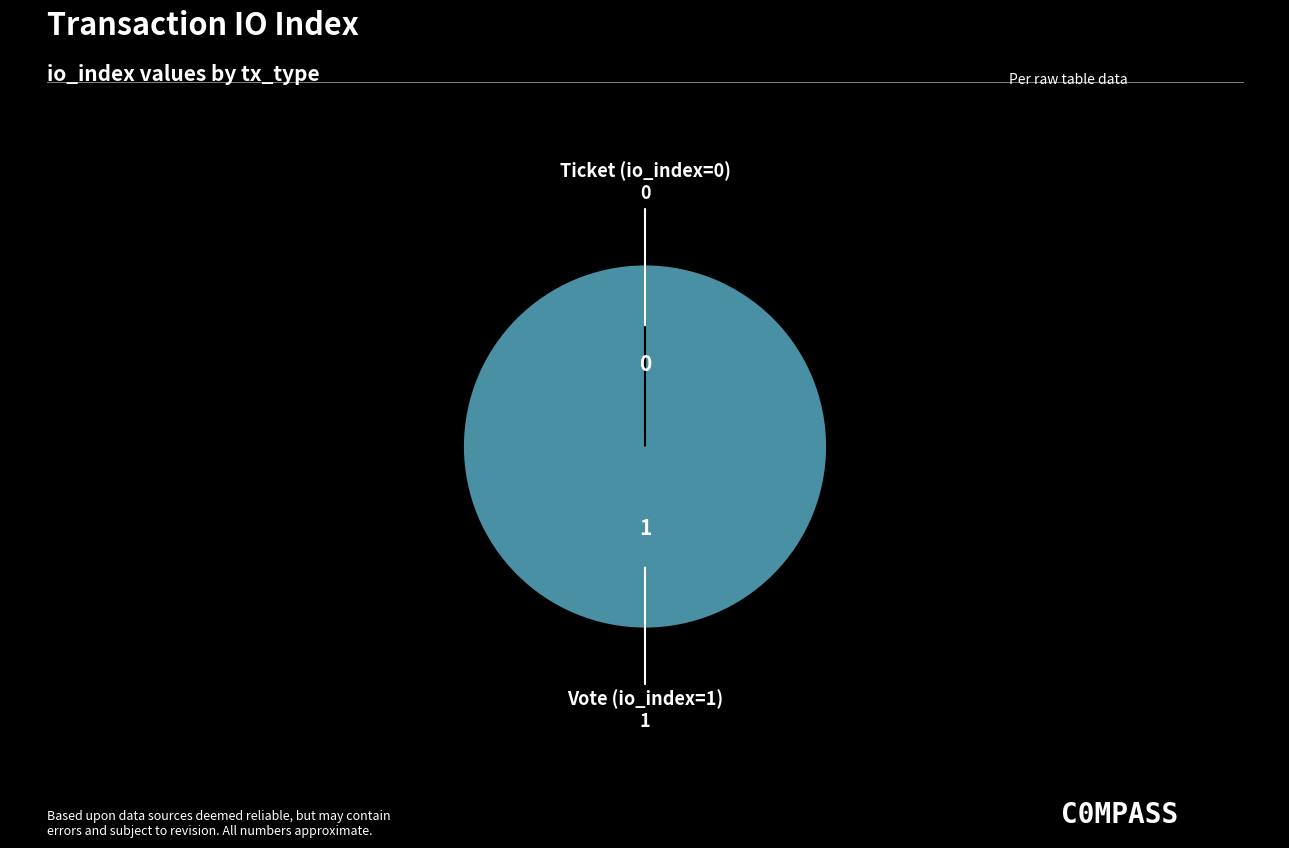

To the nearest percent, what percentage of the pie is Vote (io_index=1)?

100%